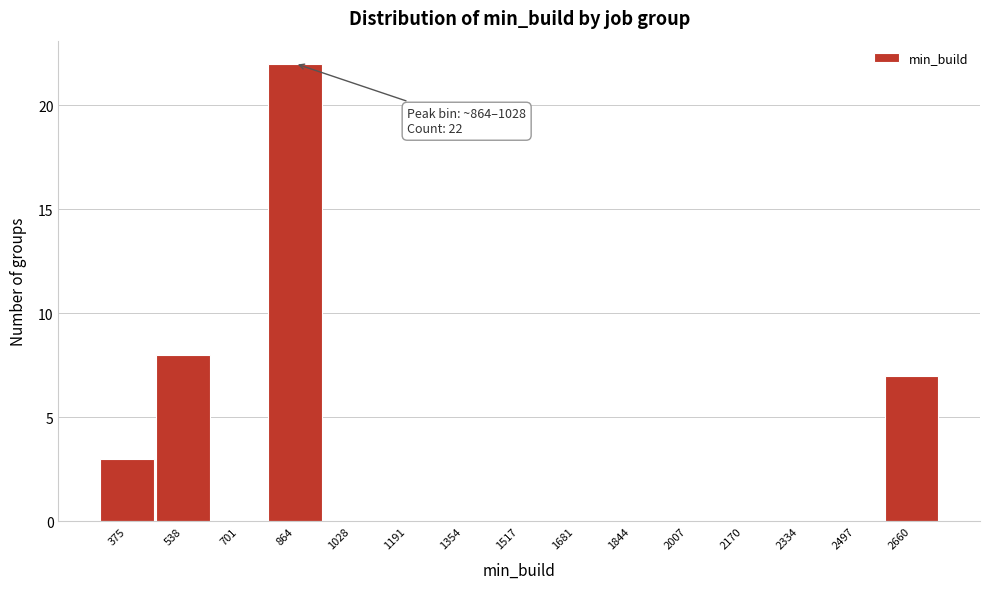

Reading right to left, list all the values displayed in this chart.

2660=7	2497=0	2334=0	2170=0	2007=0	1844=0	1681=0	1517=0	1354=0	1191=0	1028=0	864=22	701=0	538=8	375=3